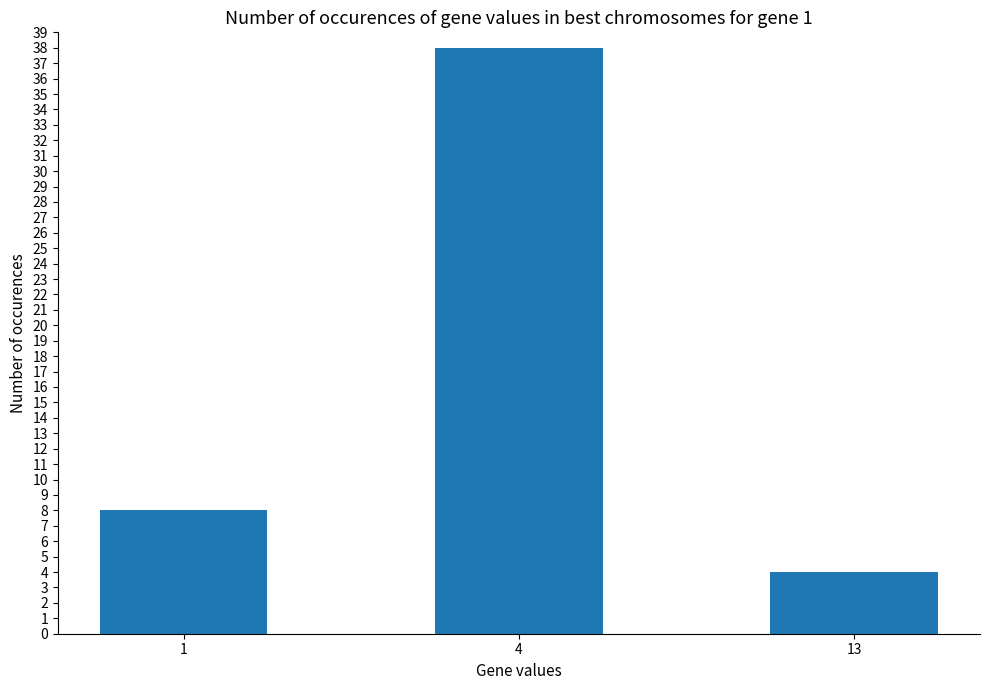

What is the greatest value displayed?

38